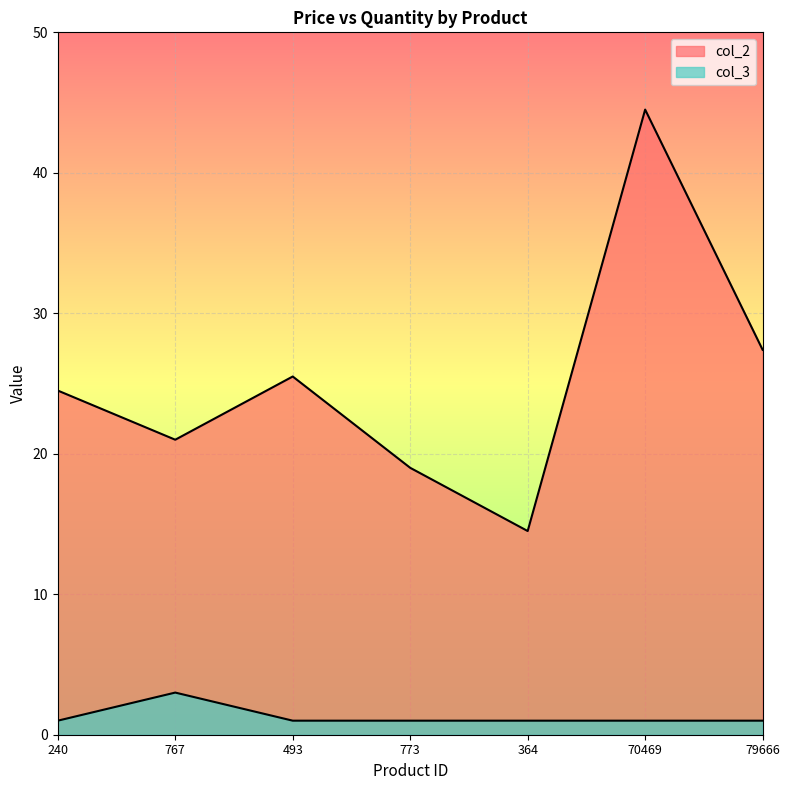

Count the number of data series in this chart.

2